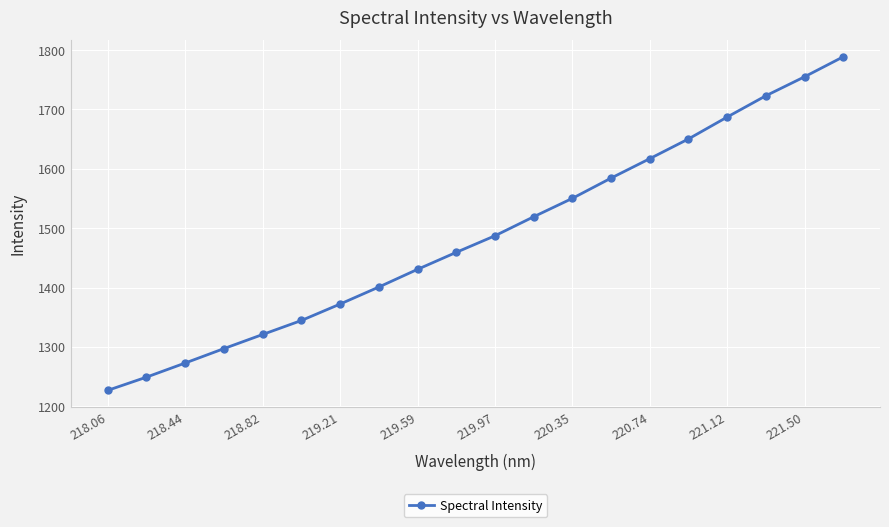

What is the maximum value shown in the chart?

1788.6